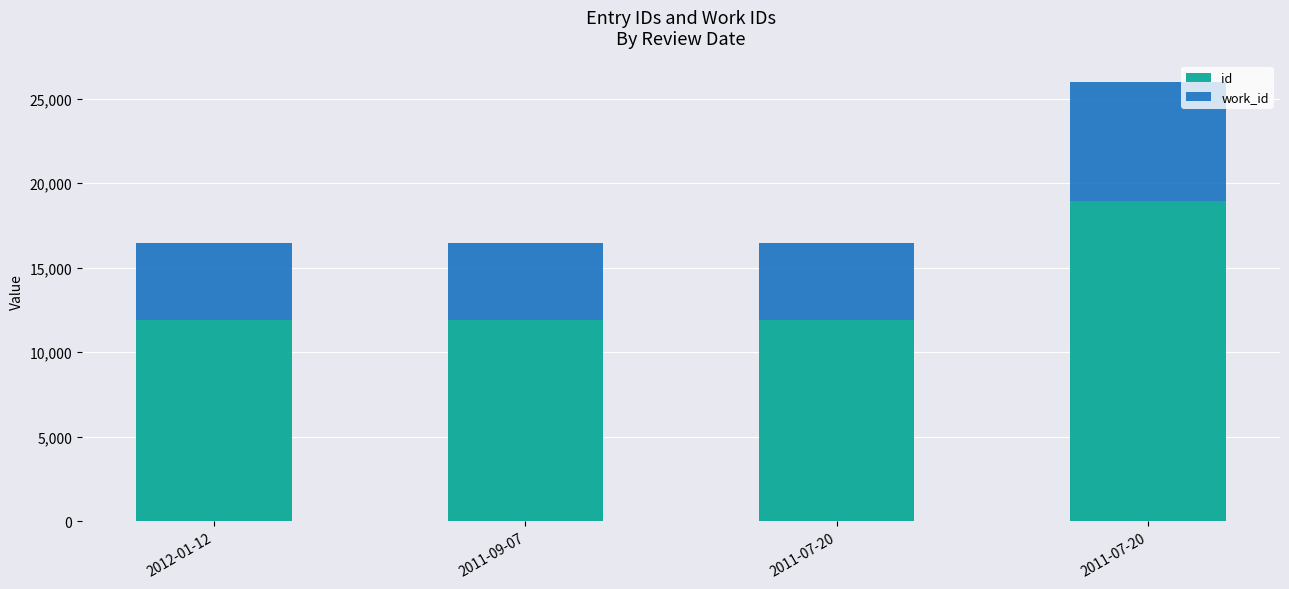

Are the bars grouped side by side (vs. stacked)?

No